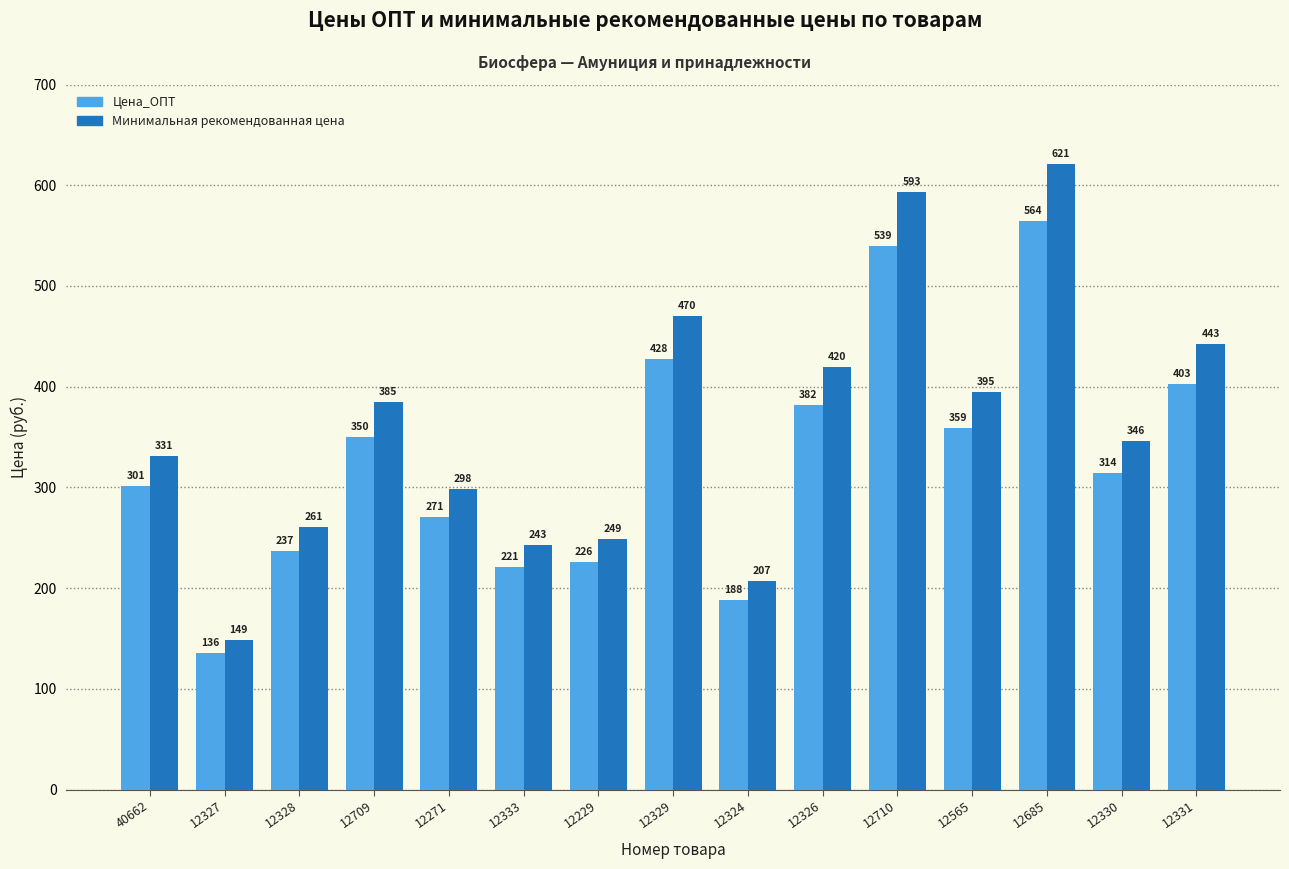

At which label does Цена_ОПТ first exceed 314?

12709